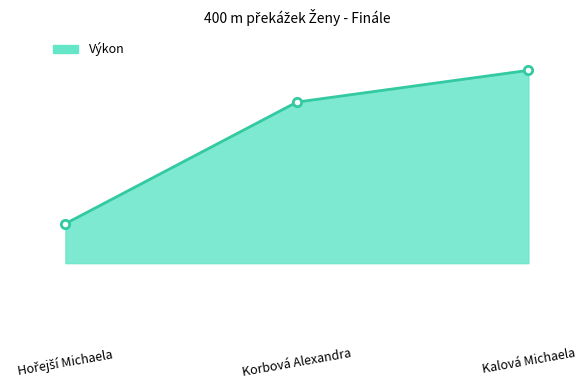

Which has a higher value, Kalová Michaela or Hořejší Michaela?

Kalová Michaela